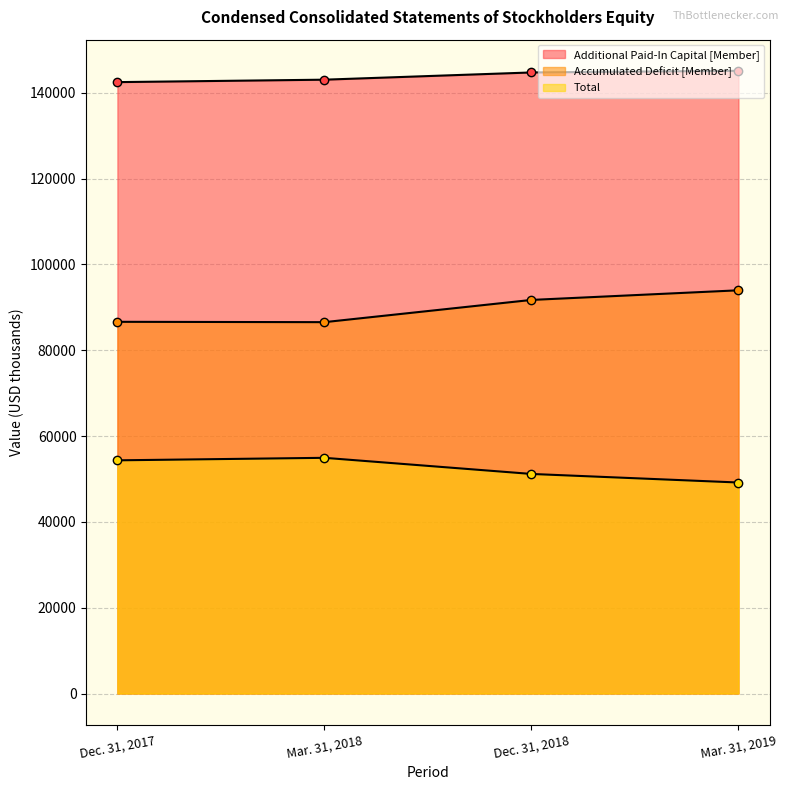

Reading left to right, transcribe all the data shown in this chart.

Additional Paid-In Capital [Member]: 142486	143054	144739	145123
Accumulated Deficit [Member]: 86627	86546	91726	93970
Total: 54345	54930	51171	49174